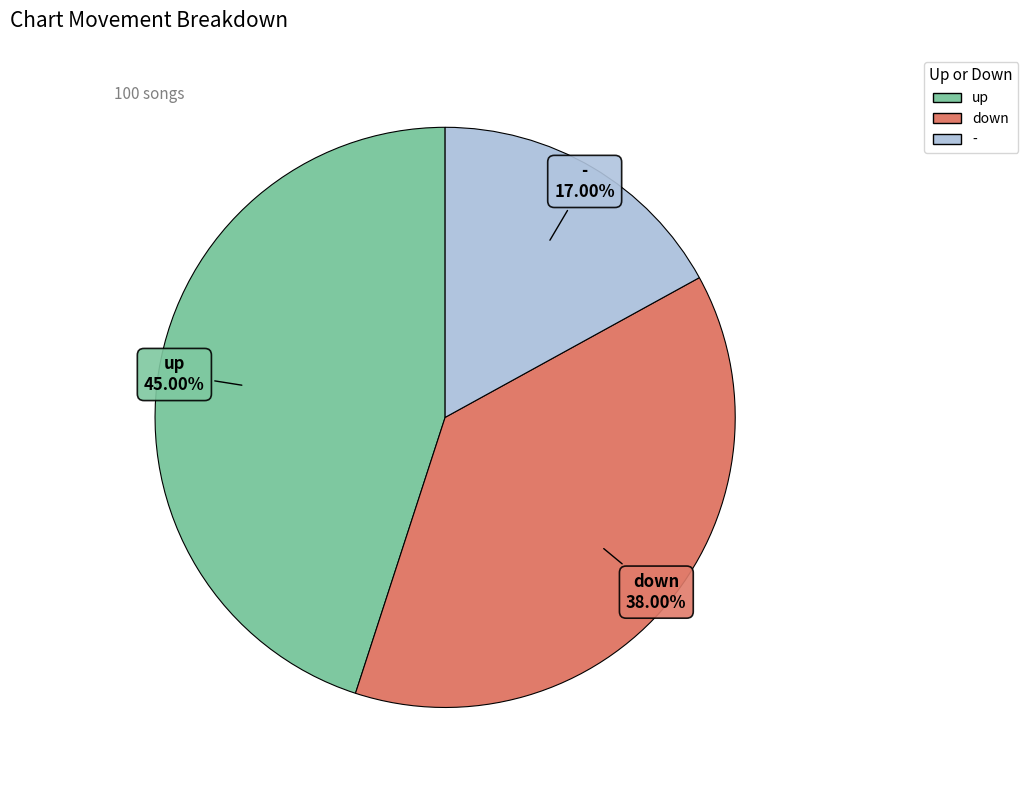

What is the largest slice in the pie chart?

up